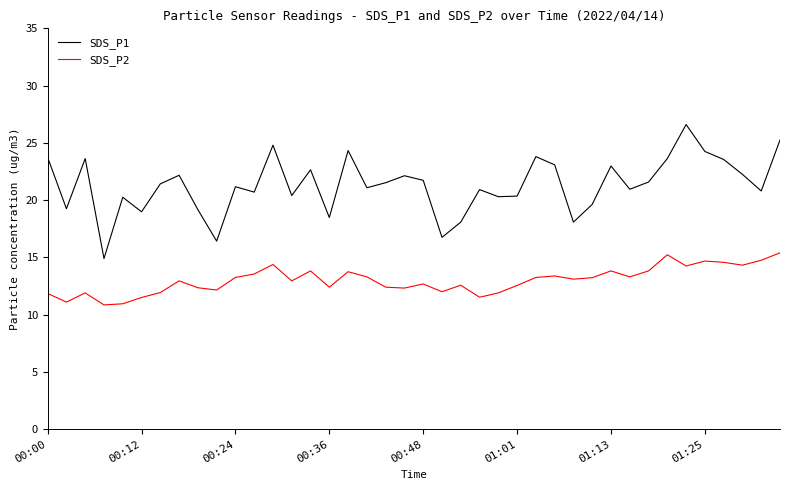

What is the sum of all SDS_P1 values?

851.7